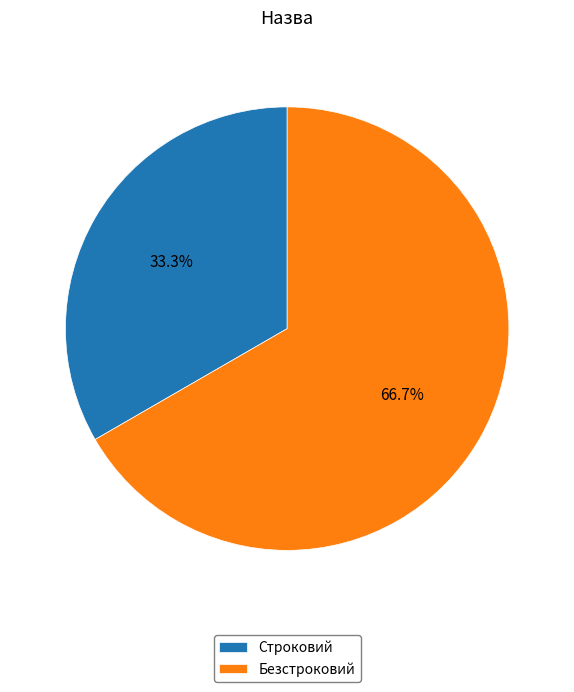

Is Строковий the majority of the pie?

No